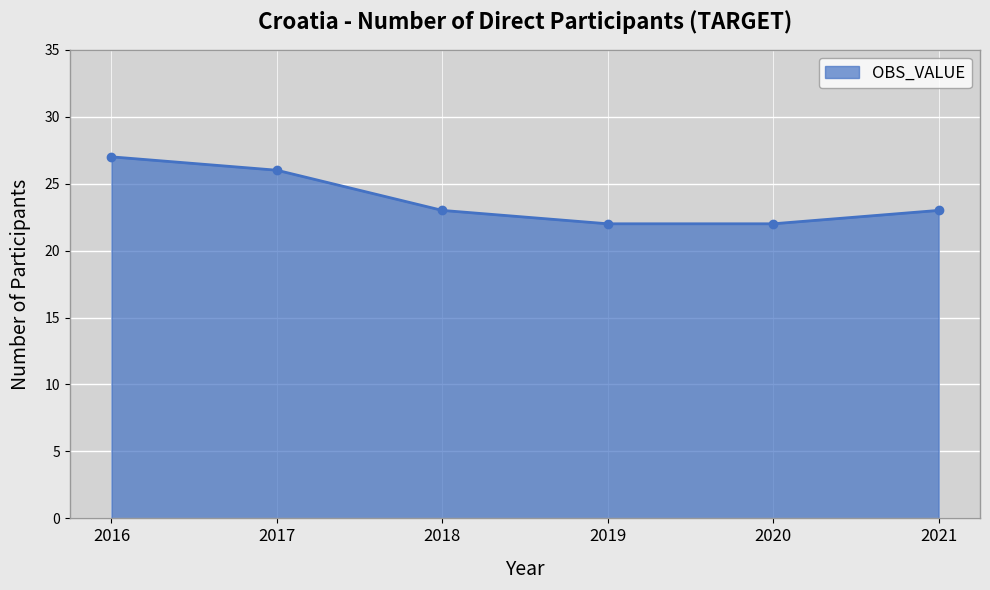

What is the greatest value displayed?

27